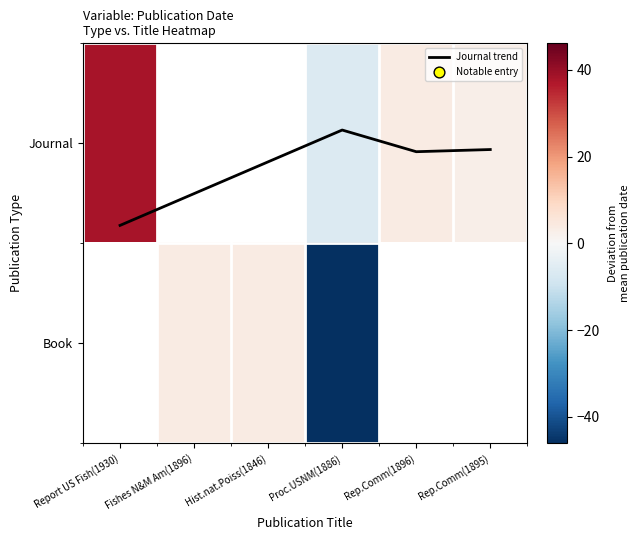

The chart shows a value of 0.0 at Rep.Comm(1896). True or false?

True